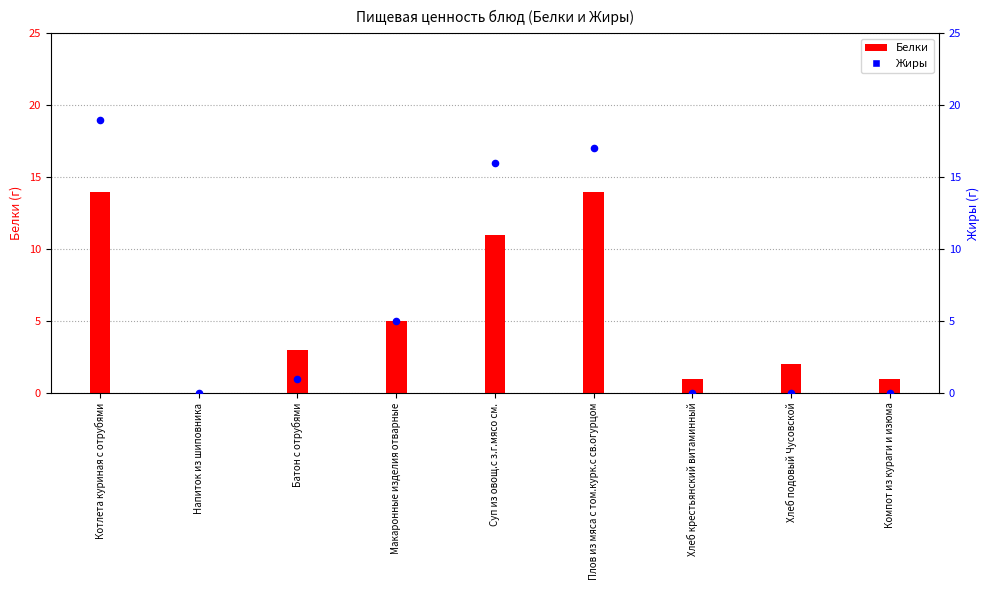

Which series contains the highest Y value?

Жиры